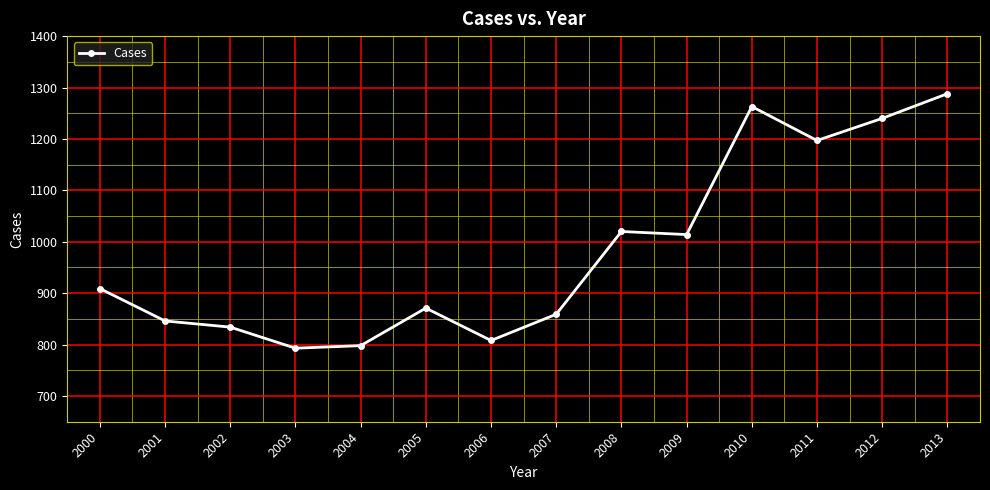

Reading left to right, what are all the values shown in this chart?

2000=909	2001=846	2002=834	2003=793	2004=798	2005=871	2006=808	2007=859	2008=1020	2009=1014	2010=1263	2011=1197	2012=1240	2013=1288